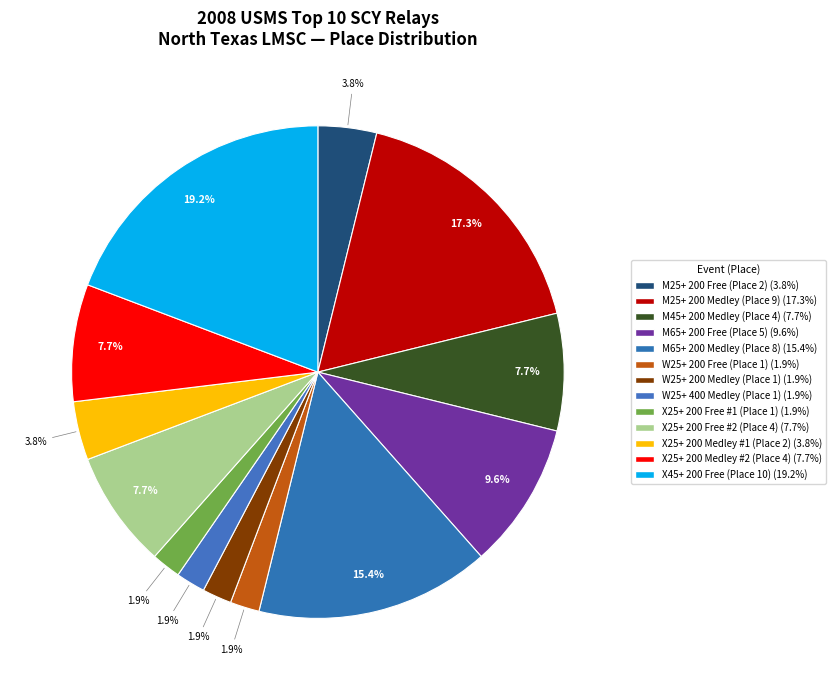

How many slices are in this pie chart?

13